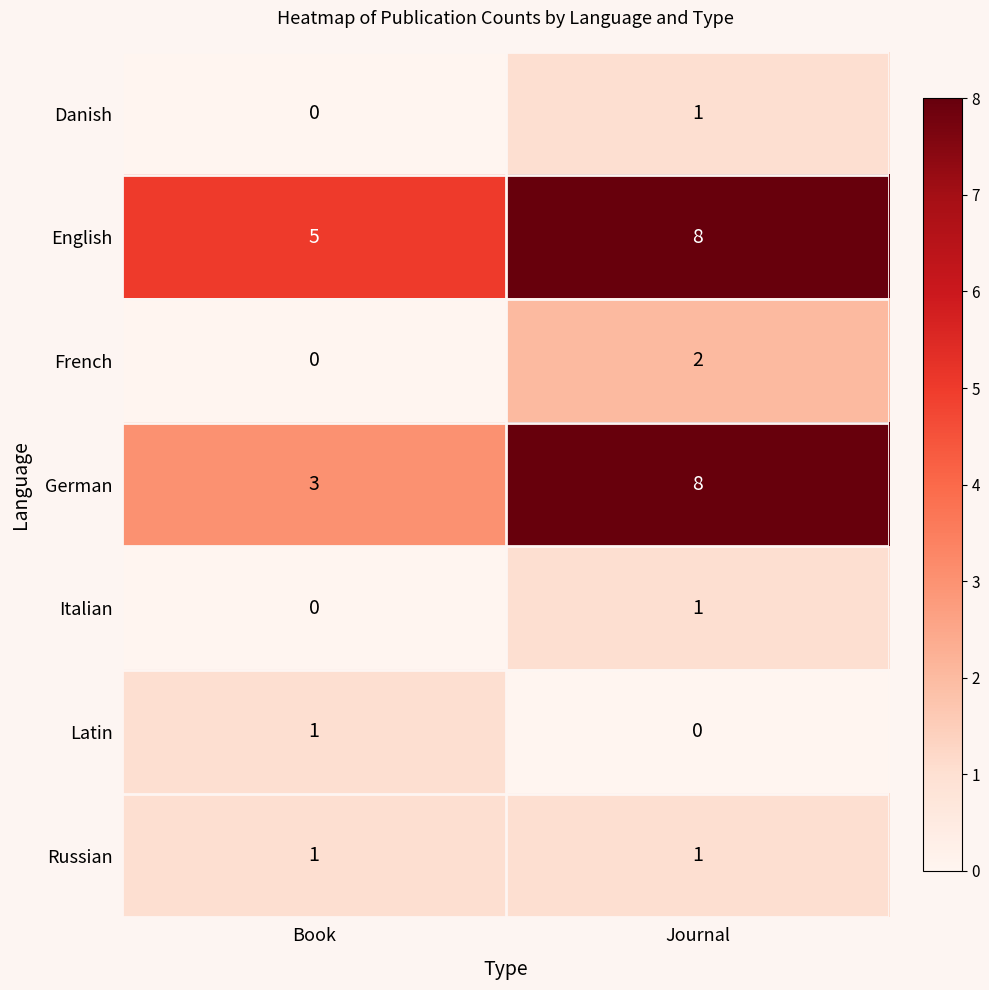

At which label is Danish closest to 0?

Book